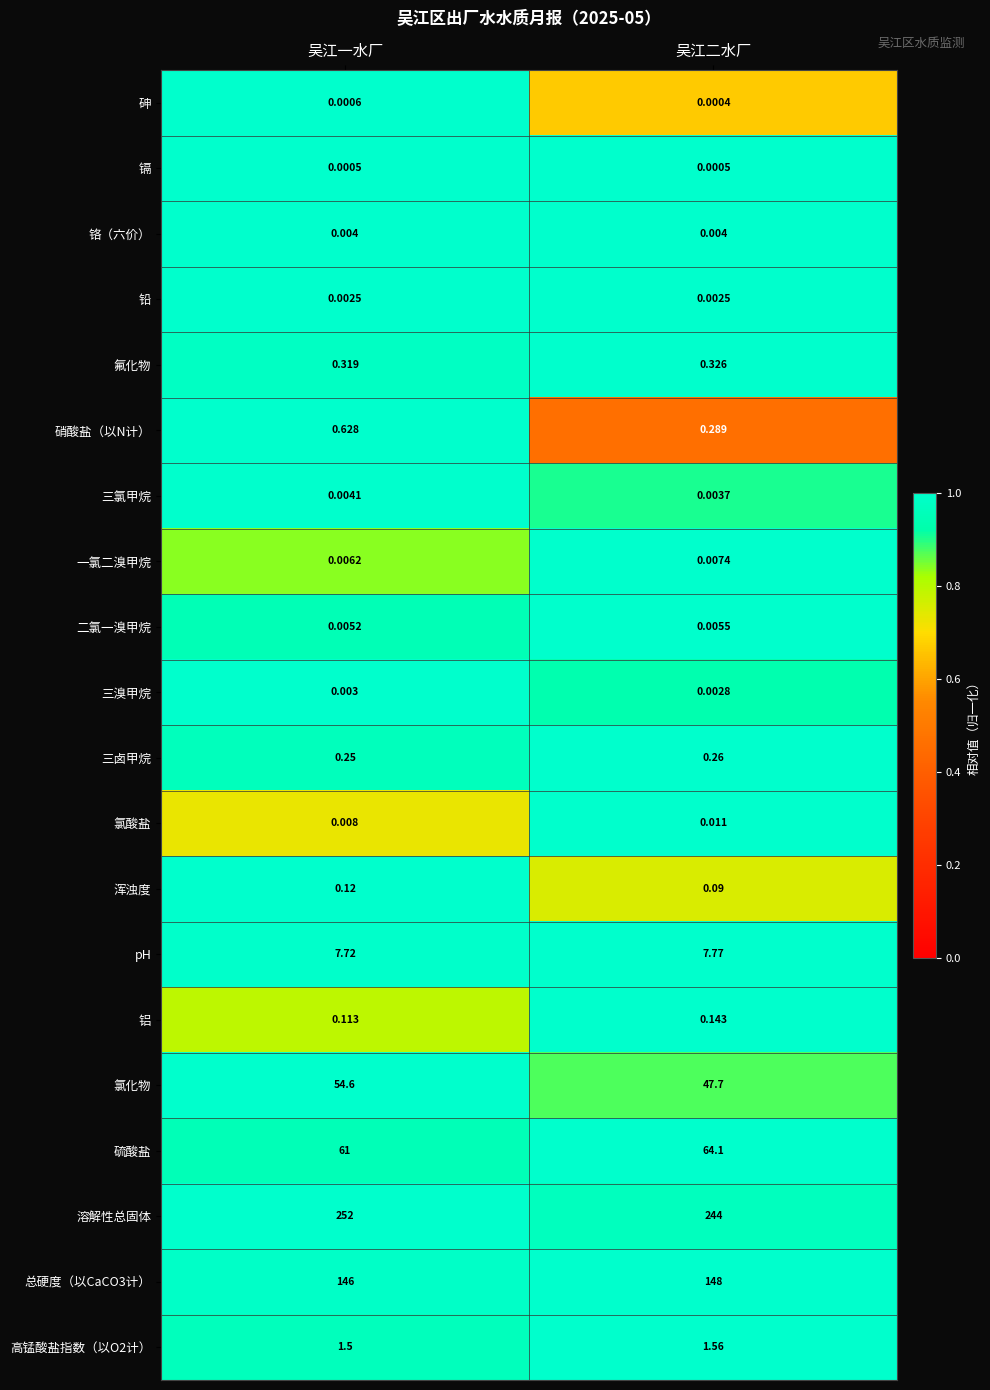

Which series has the widest spread of values?

溶解性总固体